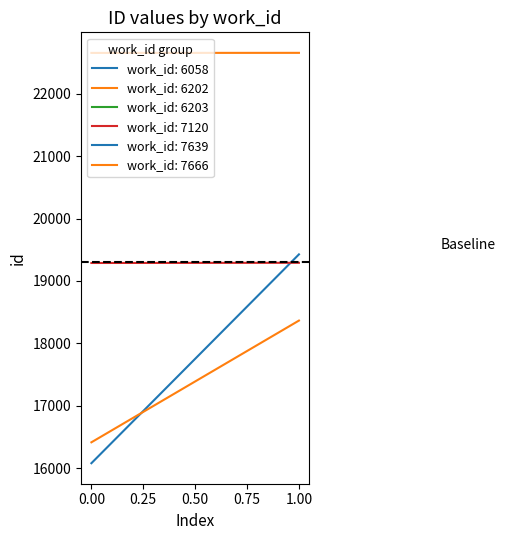

What is the maximum value for work_id 6058?

19425